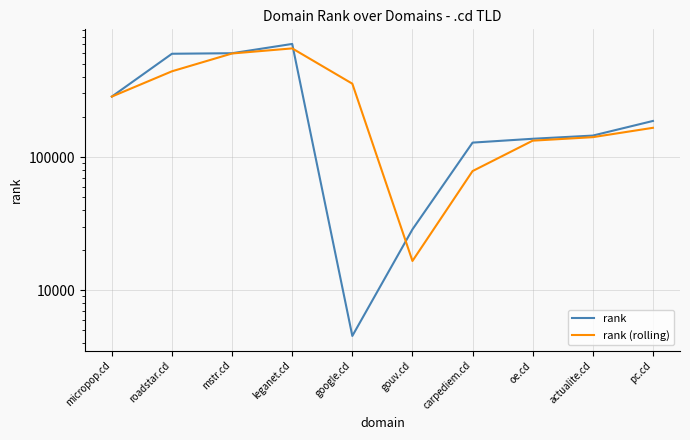

What is the sum of all rank values?

2816061.0